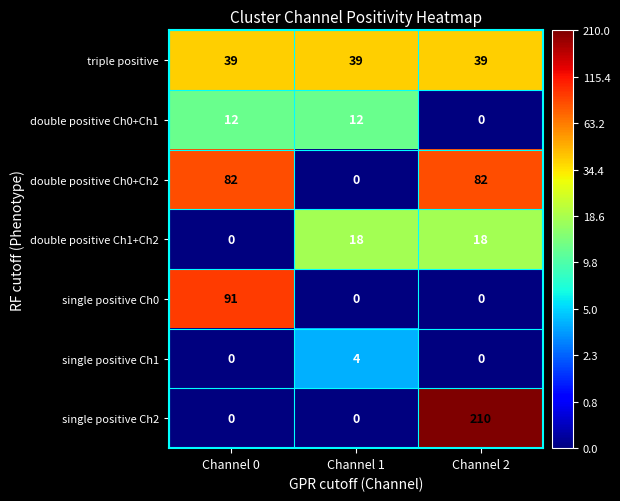

Is it true that double positive Ch1+Ch2 equals 18 at Channel 1?

True